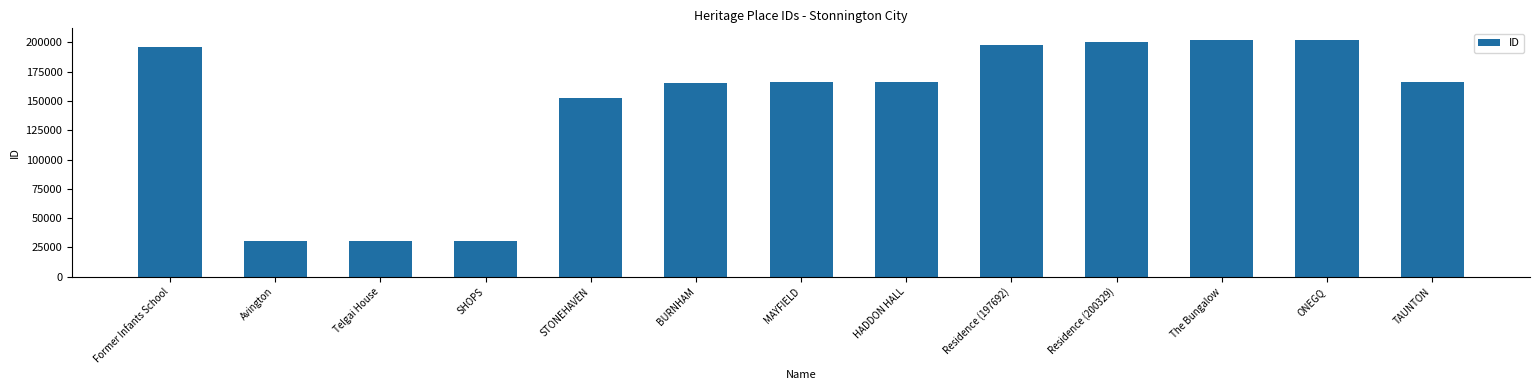

At which label is the value closest to 116256?

STONEHAVEN